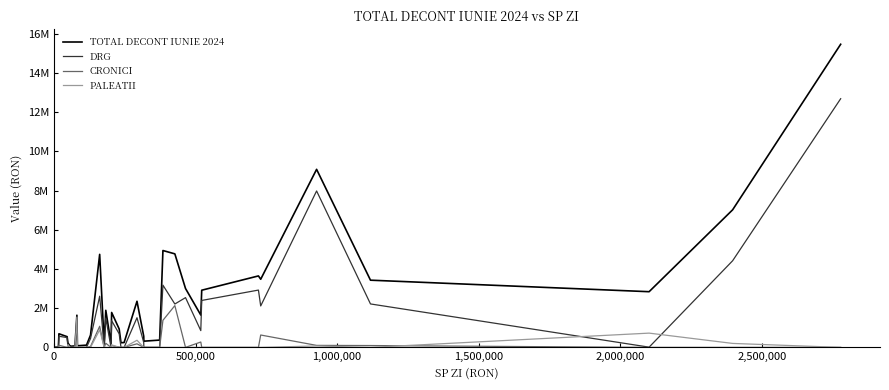

True or false: TOTAL DECONT IUNIE 2024 and CRONICI intersect in this chart.

False